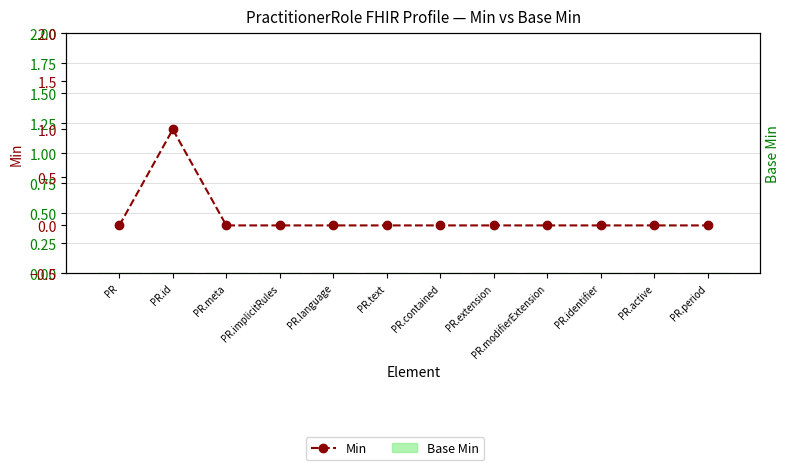

Reading right to left, list all the values displayed in this chart.

Base Min: 0	0	0	0	0	0	0	0	0	0	0	0
Min: 0	0	0	0	0	0	0	0	0	0	1	0